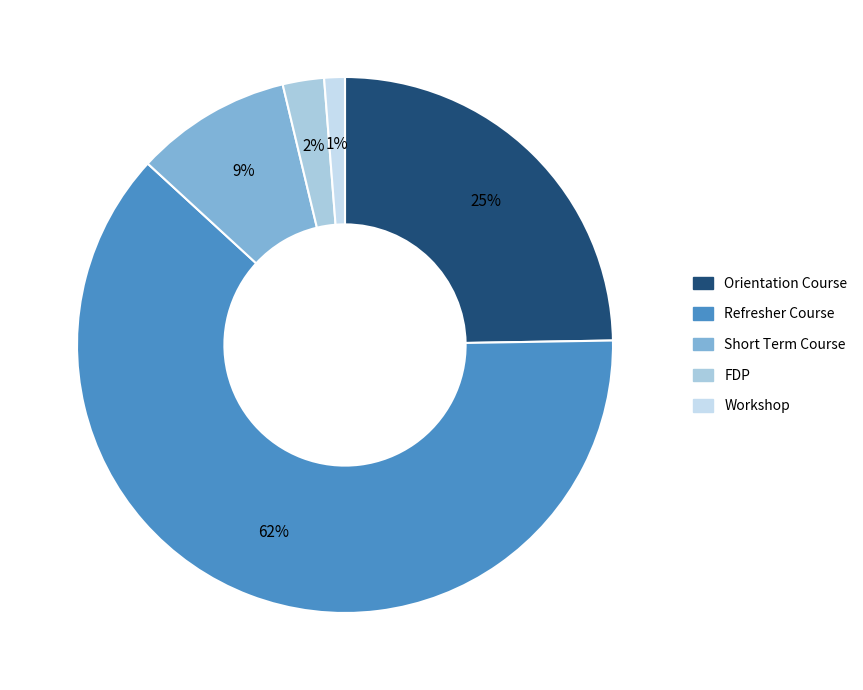

How many segments does this pie chart have?

5